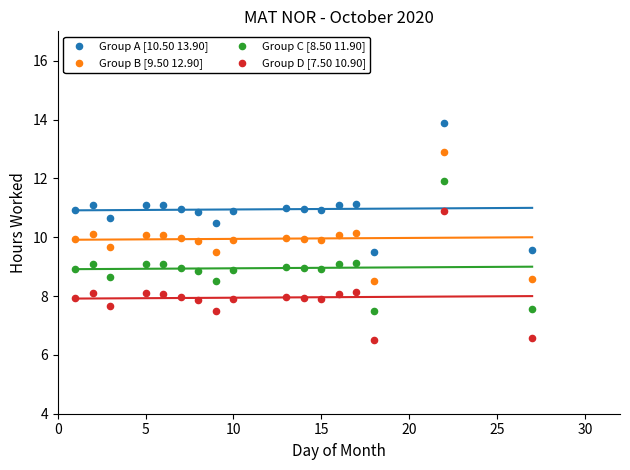

Which series reaches the maximum Y coordinate?

Group A [10.50 13.90]